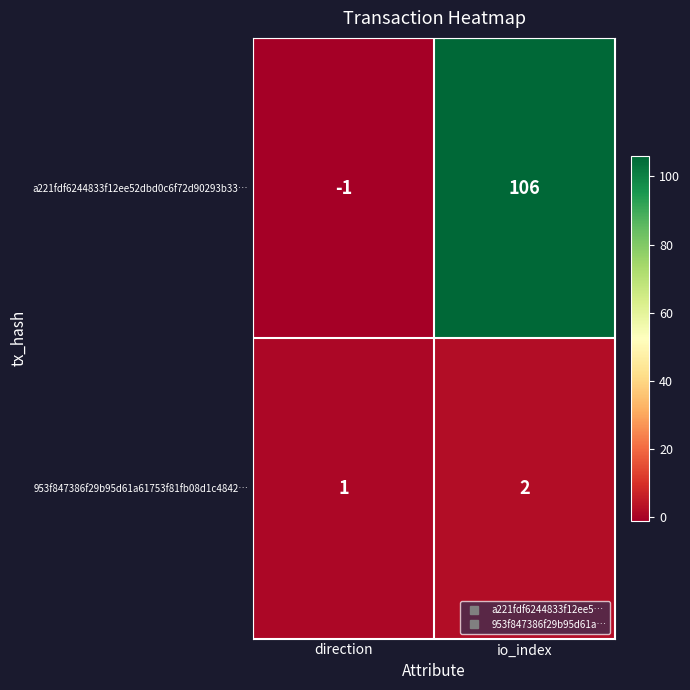

Between direction and io_index, which series saw the biggest shift?

a221fdf6244833f12ee52dbd0c6f72d90293b33…